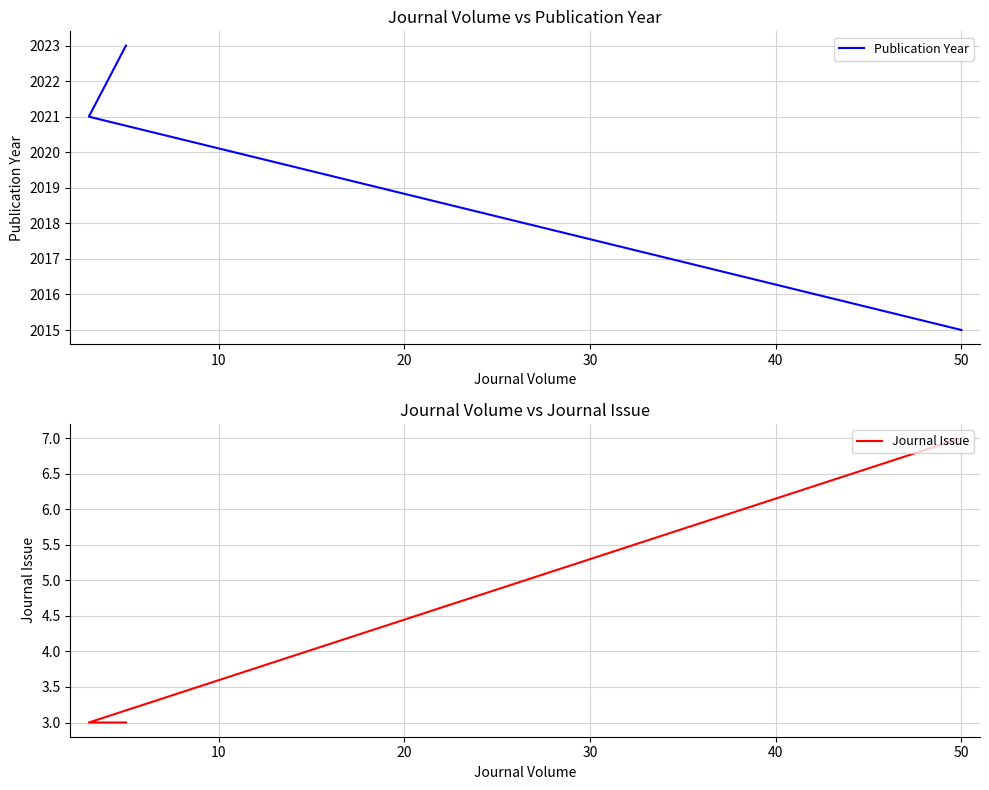

The value of Publication Year at 10 is 666. True or false?

False